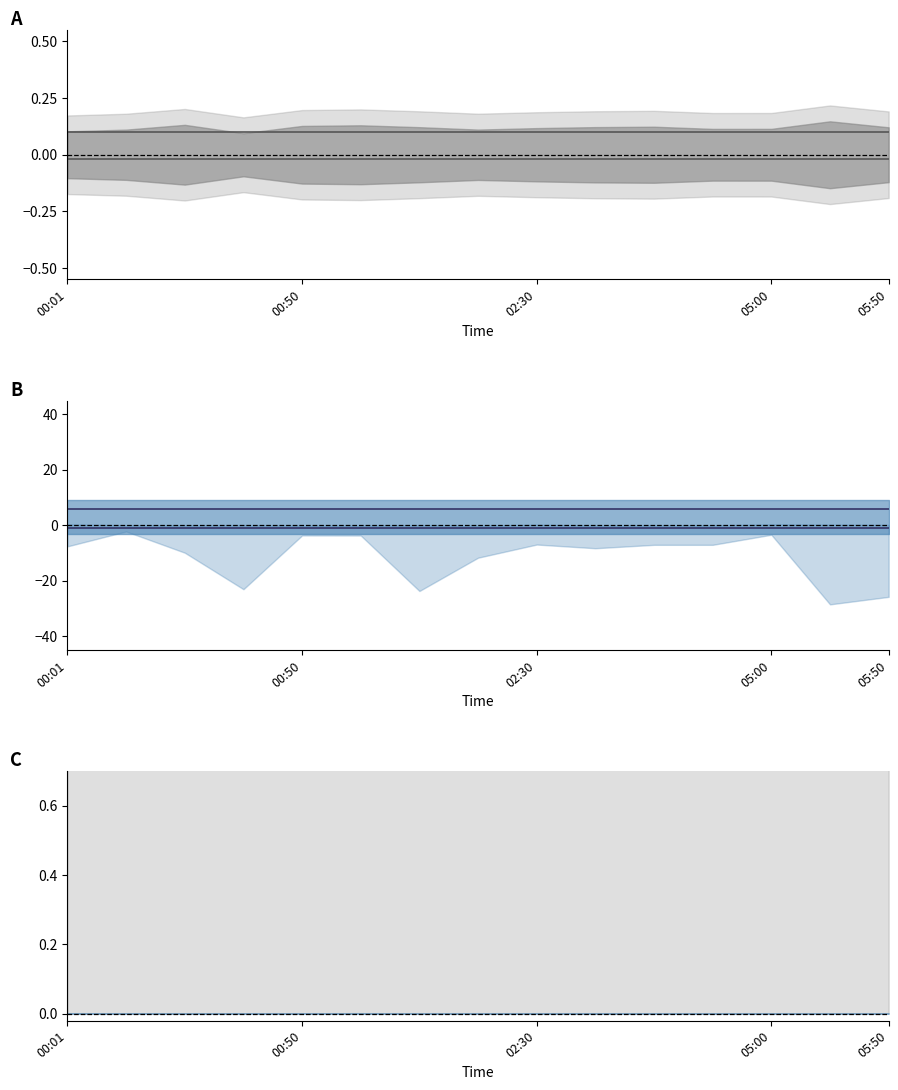

The value of SDS_P2 mid at 00:50 is -0.0. True or false?

False